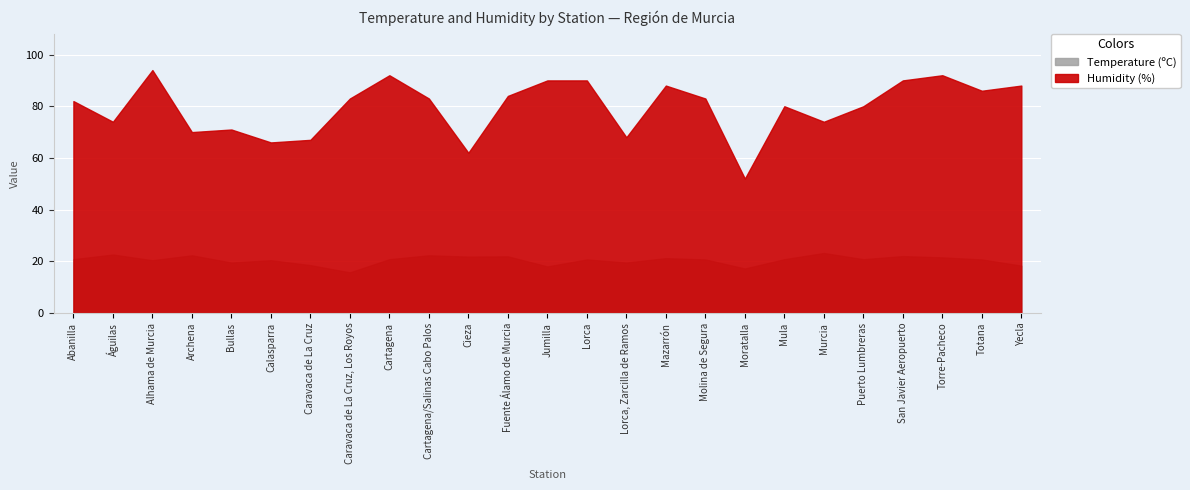

How many data points in Humidity (%) are less than 83?

12